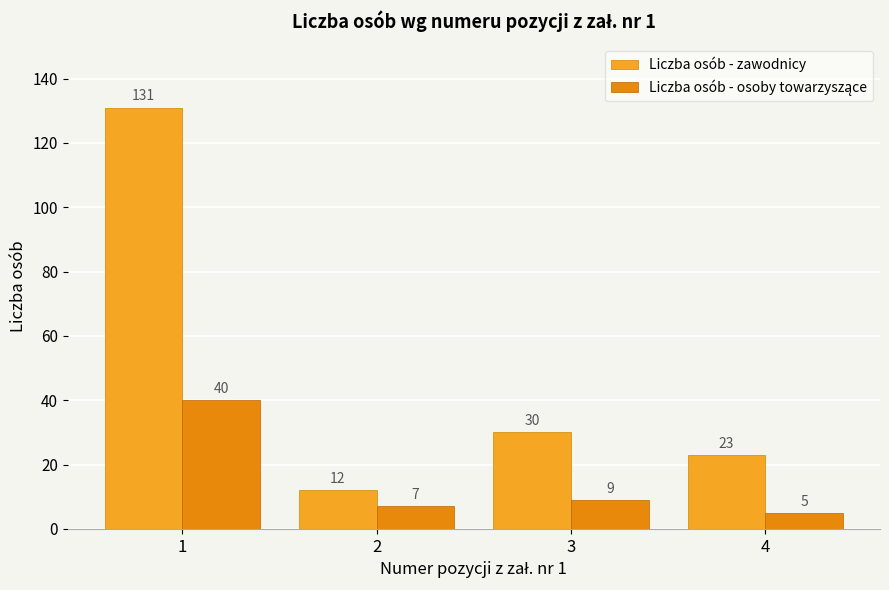

Is the value of Liczba osób - osoby towarzyszące at 1 greater than the value of Liczba osób - zawodnicy at 1?

No